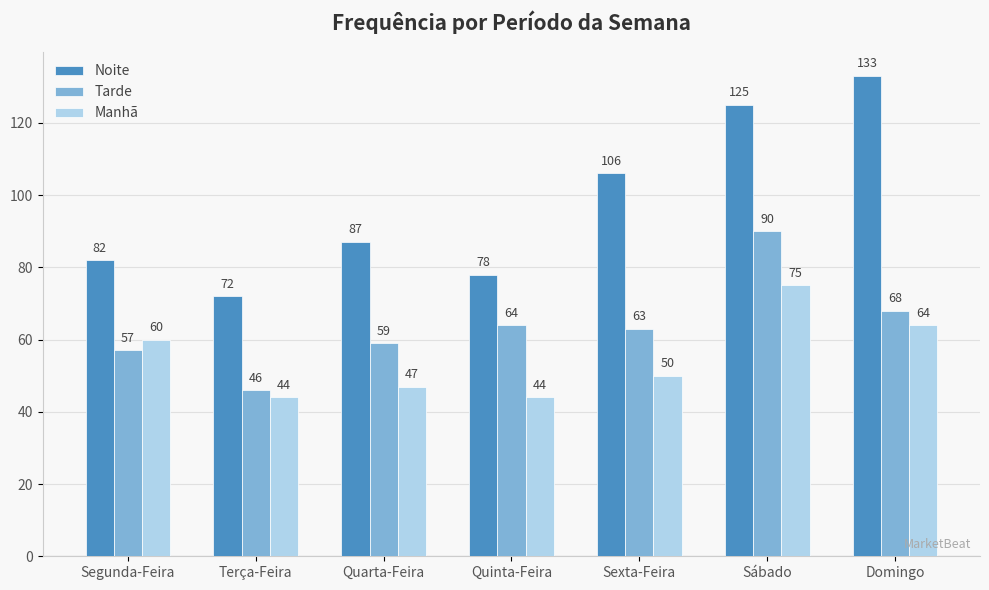

Count the number of data series in this chart.

3